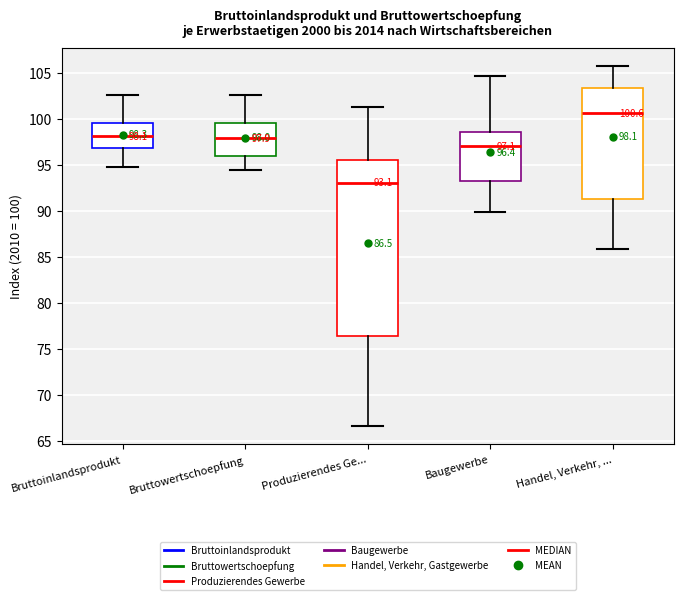

Comparing the boxes themselves (not the whiskers), which one is the tallest?

Produzierendes Ge...